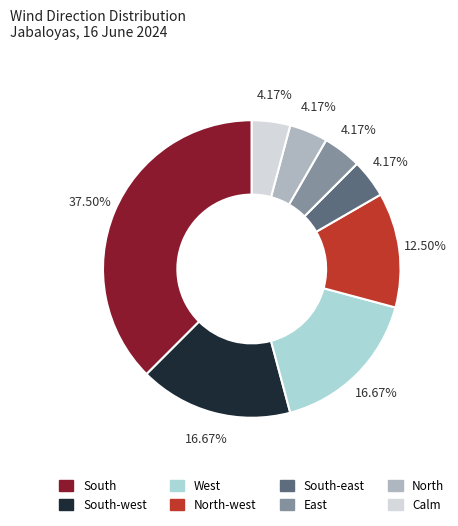

Is there a majority slice in this chart?

No